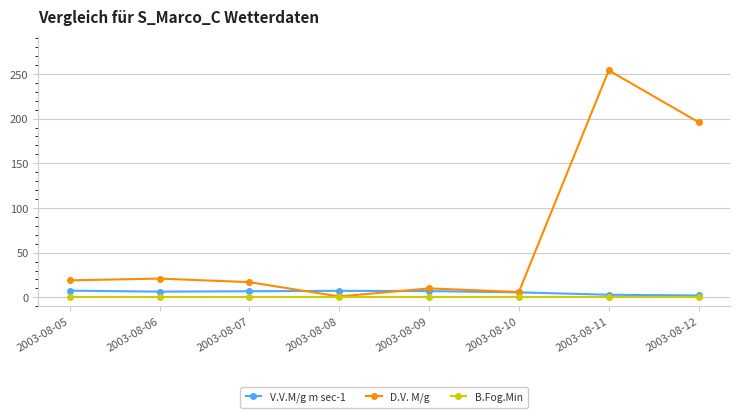

Which series has the widest spread of values?

D.V. M/g